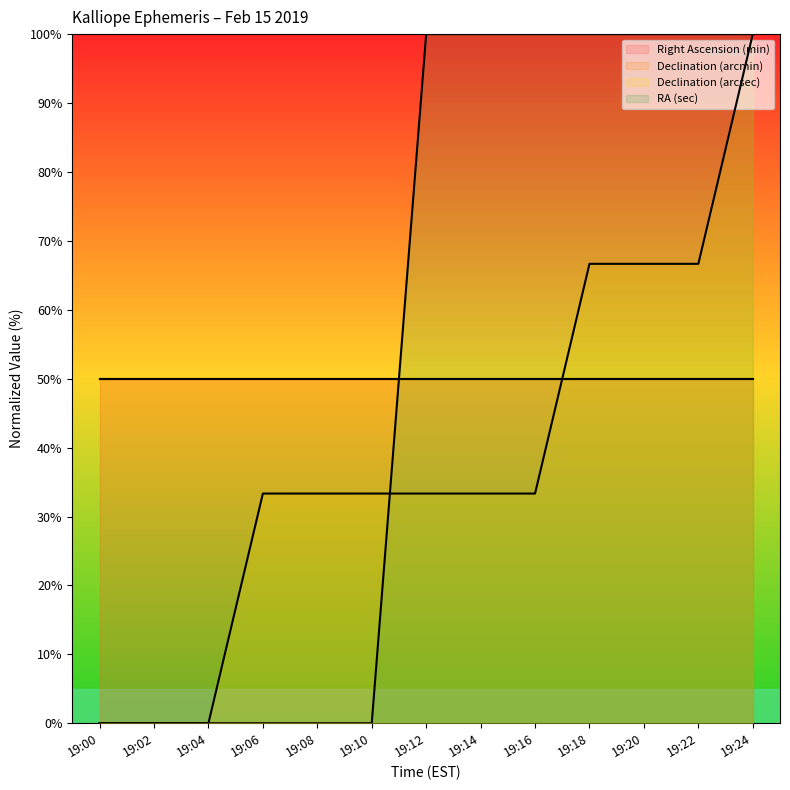

Where is Declination (arcsec) nearest to the value 50?

19:18